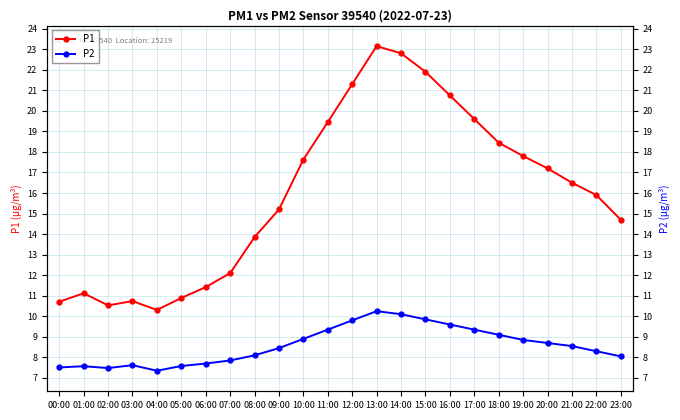

At which label does P2 first exceed 8?

08:00